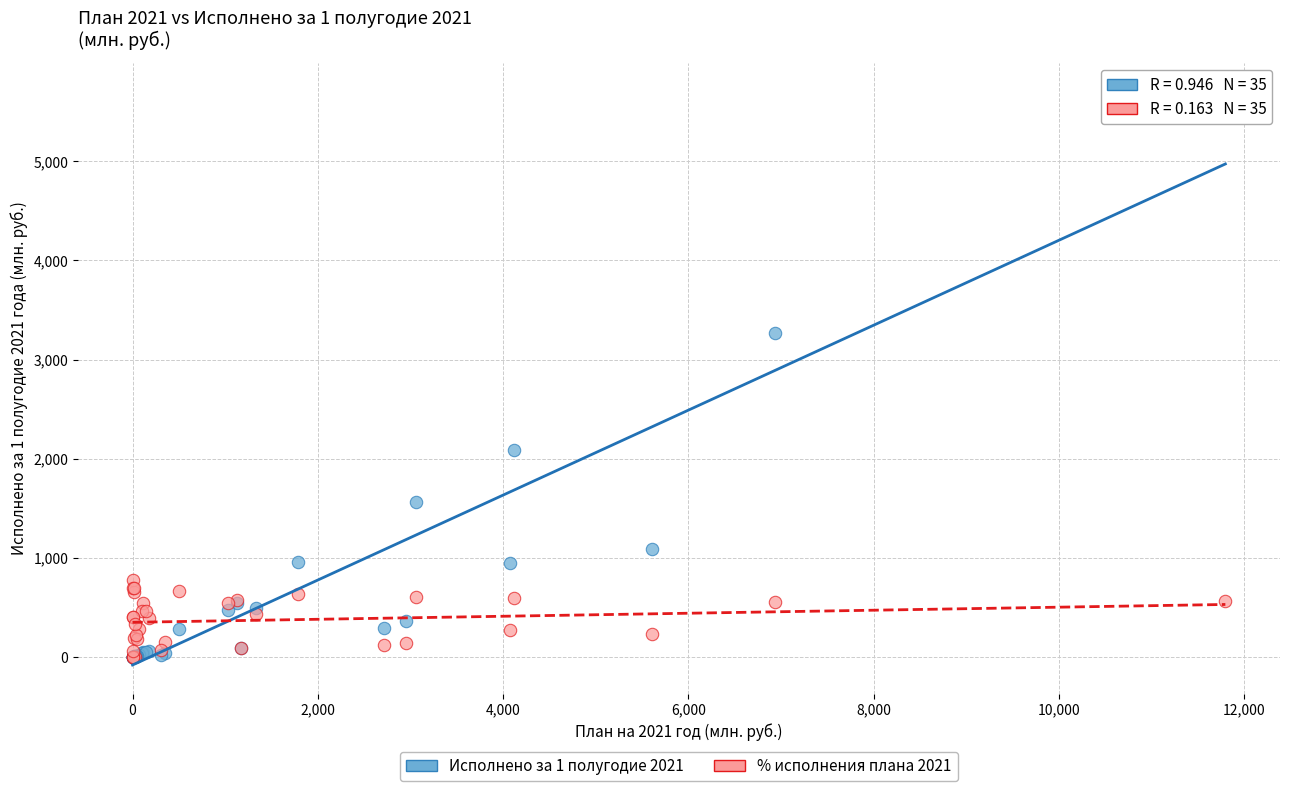

Across all series, what Y value is closest to 2851?

3264.7